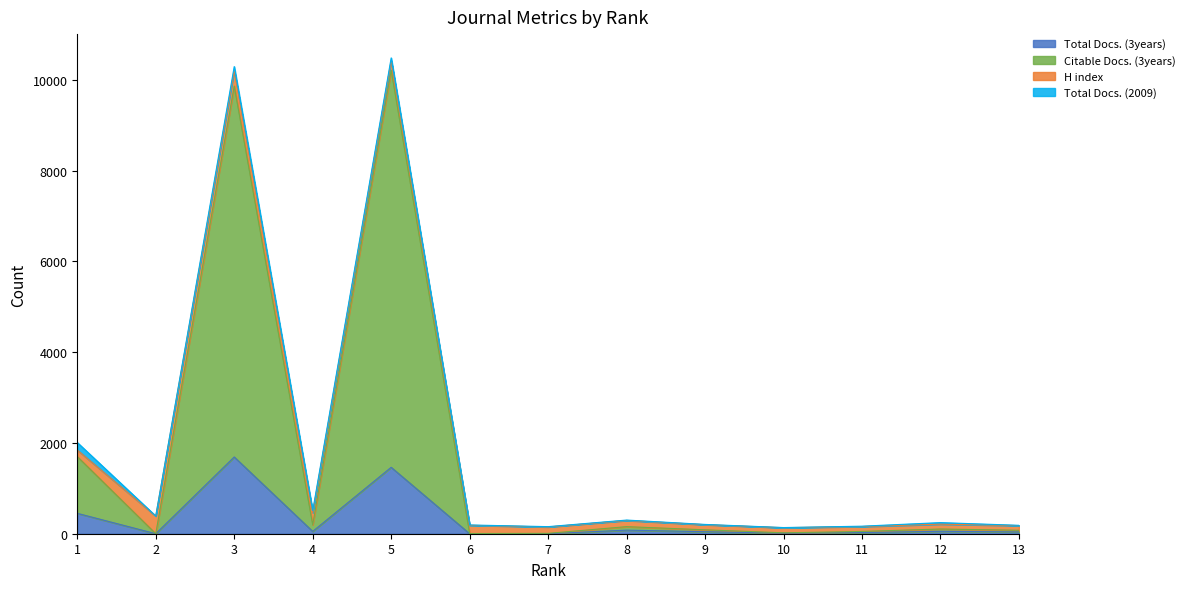

At which category does Citable Docs. (3years) reach its first local peak?

3